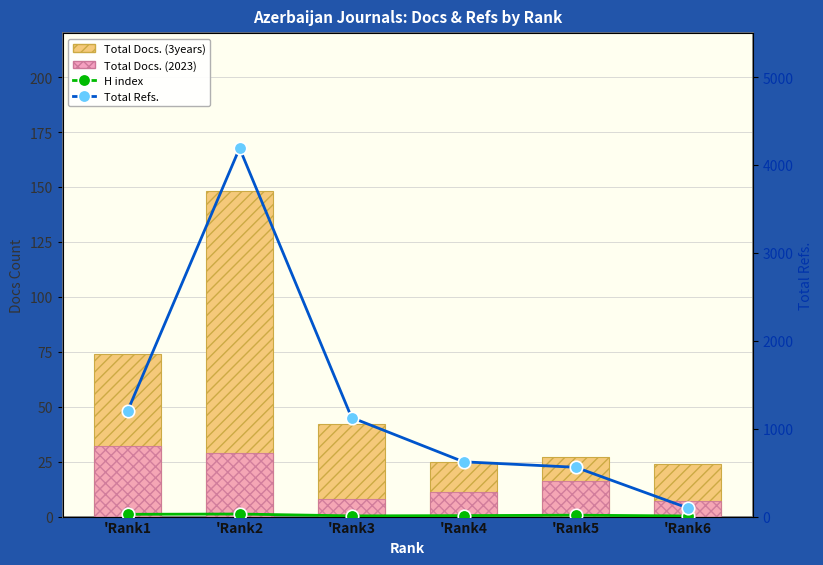

At 'Rank3, list the series in order from smallest to largest.

Total Docs. (2023), H index, Total Docs. (3years), Total Refs.